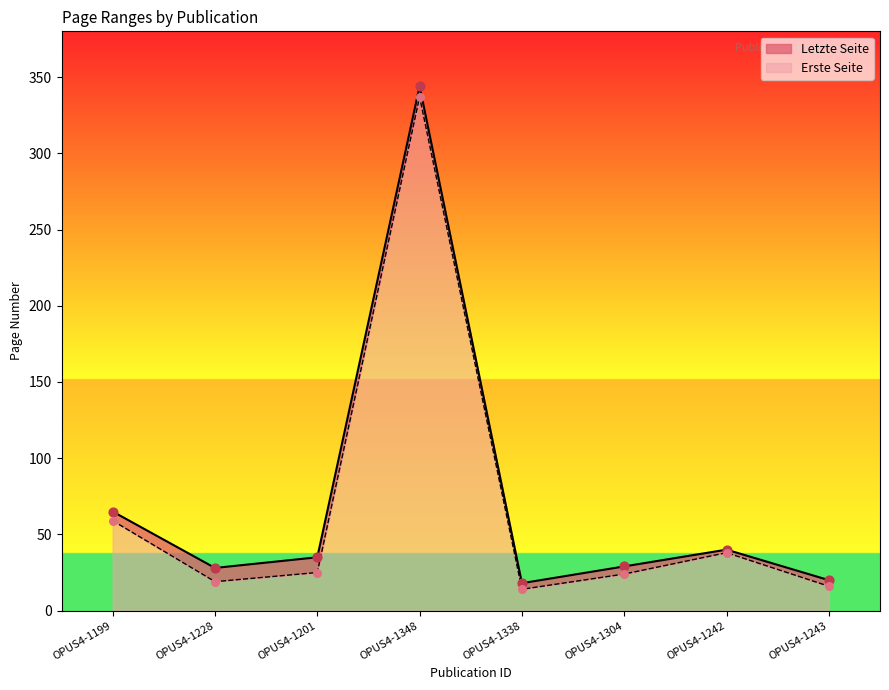

What is the total value across all series at OPUS4-1304?

53